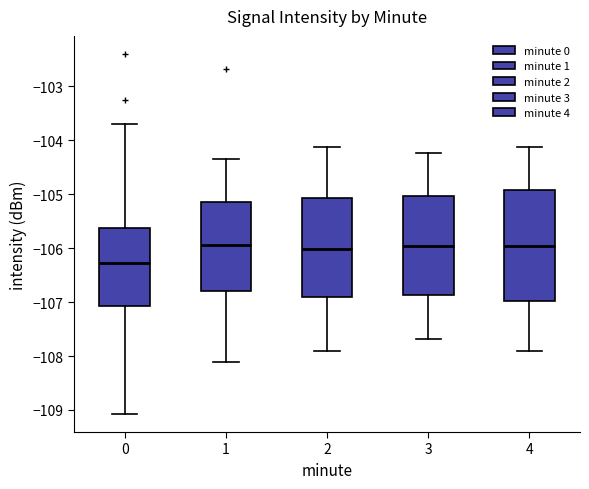

Reading left to right, read every box against the y-axis: the position of its median line, the range the box covers, and the ends of its whiskers. The values are not printed on the chart, so give them approximately, as read against the axis.

0: median -106.3, box -107.1 to -105.6, whiskers -109.1 to -103.7
1: median -105.9, box -106.8 to -105.2, whiskers -108.1 to -104.3
2: median -106.0, box -106.9 to -105.1, whiskers -107.9 to -104.1
3: median -106.0, box -106.9 to -105.0, whiskers -107.7 to -104.2
4: median -106.0, box -107.0 to -104.9, whiskers -107.9 to -104.1